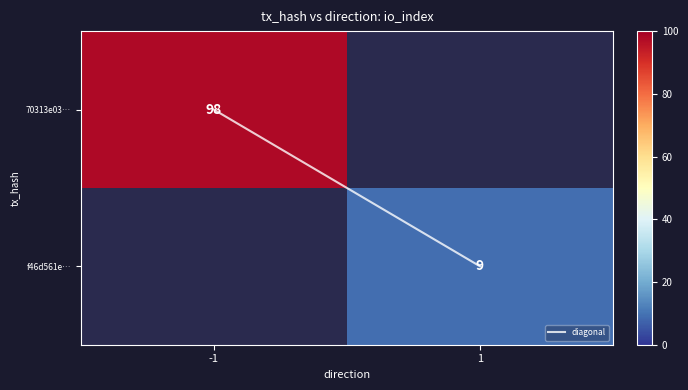

How many series are shown in this chart?

3